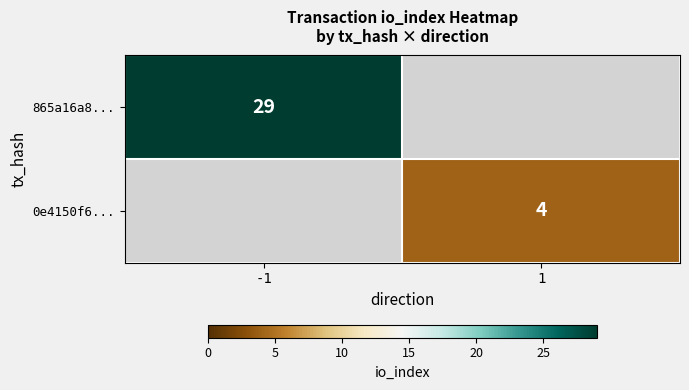

Which category has the highest value across all series?

-1